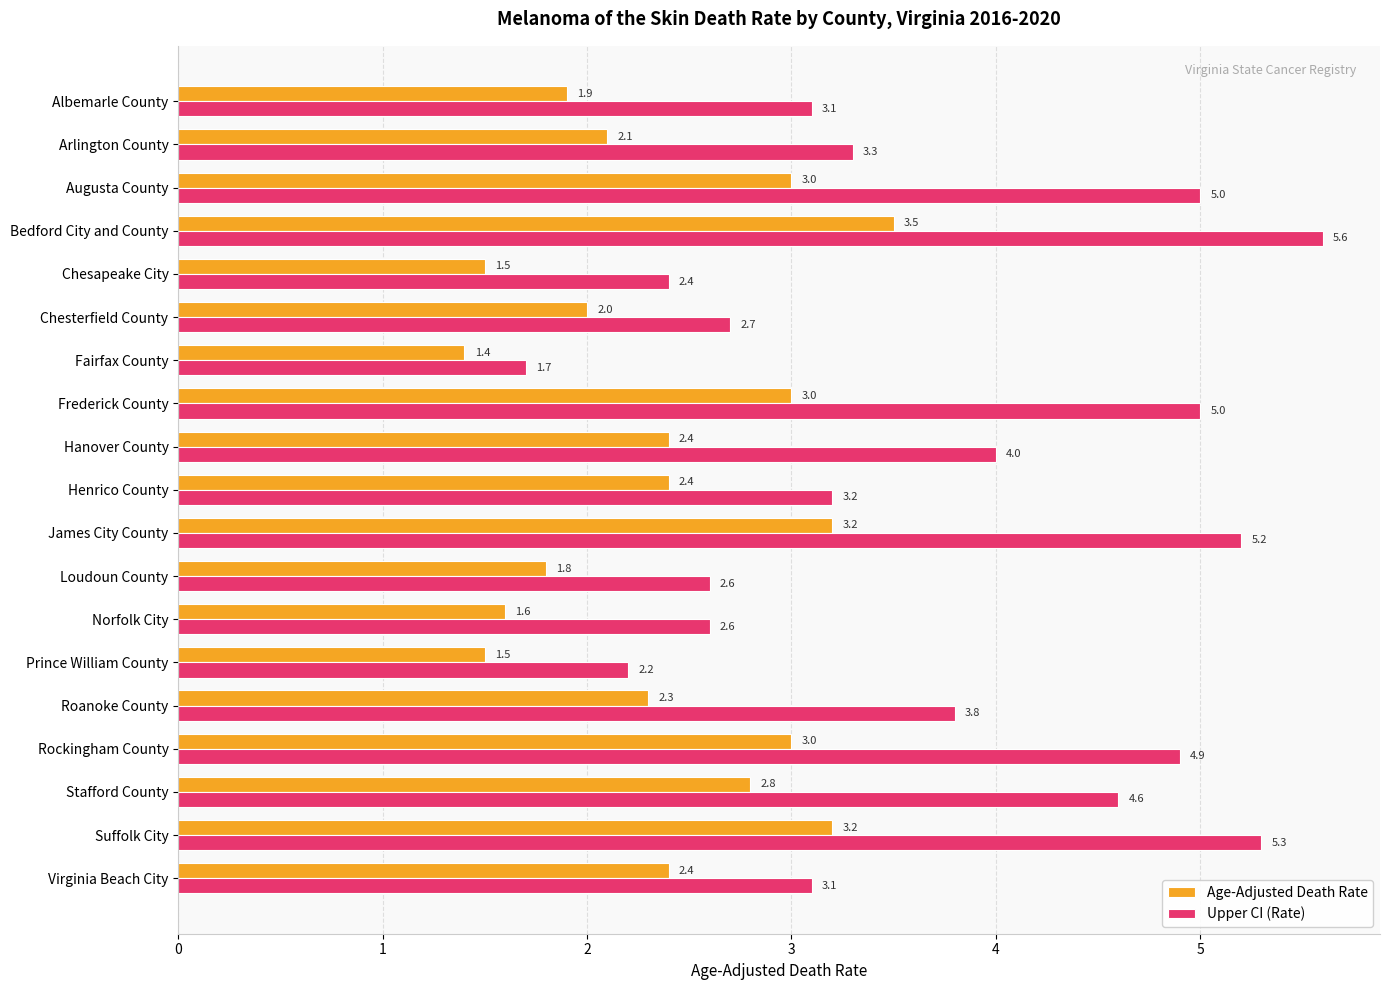

Which series has the largest range (max minus min)?

Upper CI (Rate)